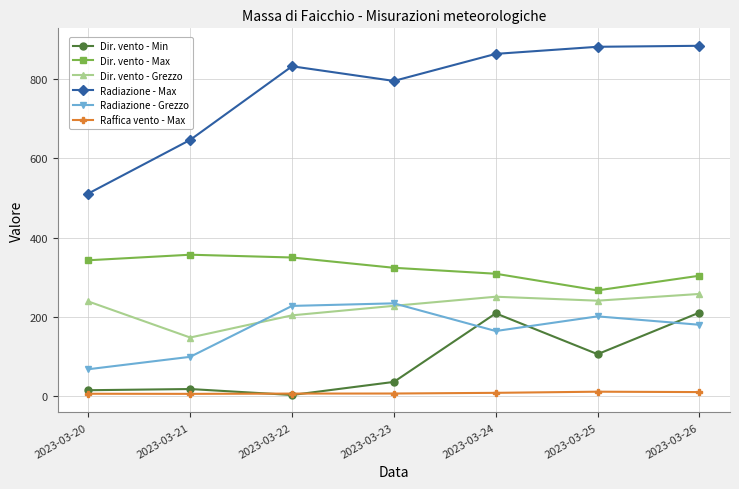

What is the value of the Radiazione - Max point at the 2nd from the left?

646.8